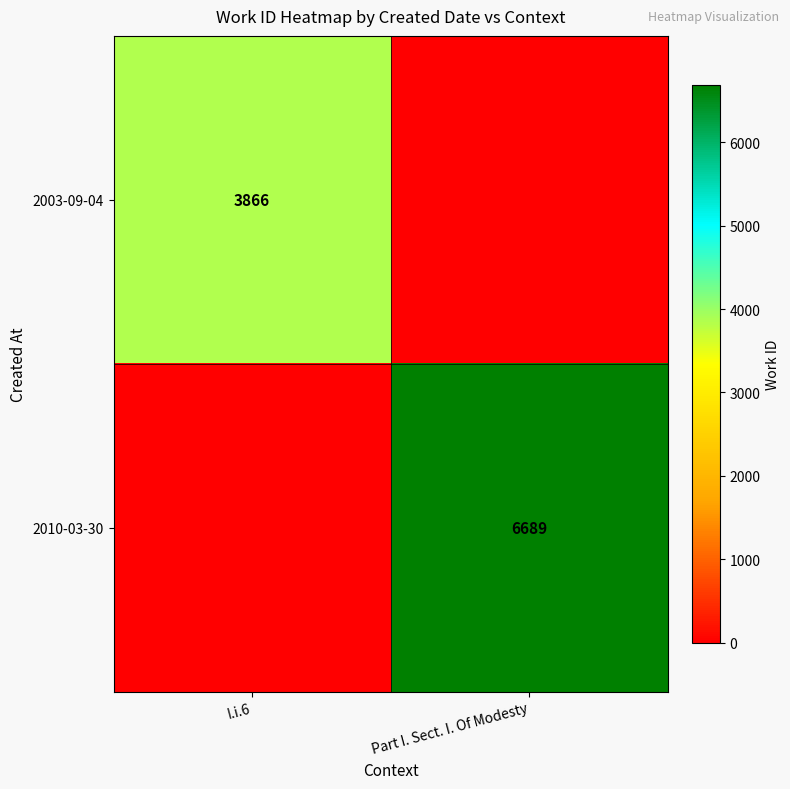

Is it true that 2003-09-04 equals 3866 at I.i.6?

True